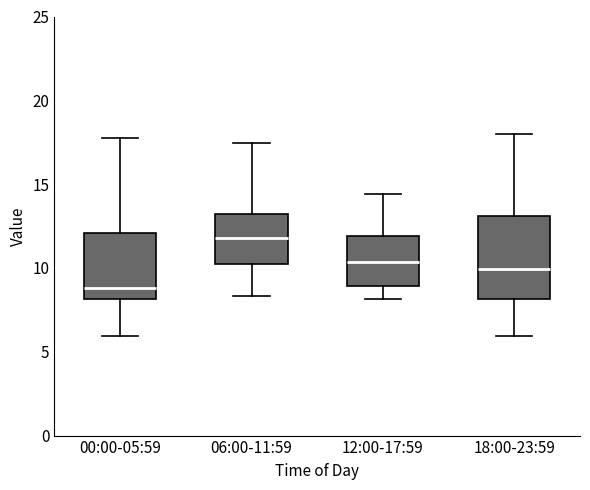

Reading left to right, read every box against the y-axis: the position of its median line, the range the box covers, and the ends of its whiskers. The values are not printed on the chart, so give them approximately, as read against the axis.

00:00-05:59: median 9.0, box 8.0 to 12.0, whiskers 6.0 to 17.5
06:00-11:59: median 12.0, box 10.0 to 13.0, whiskers 8.5 to 17.5
12:00-17:59: median 10.5, box 9.0 to 12.0, whiskers 8.0 to 14.5
18:00-23:59: median 10.0, box 8.0 to 13.0, whiskers 6.0 to 18.0